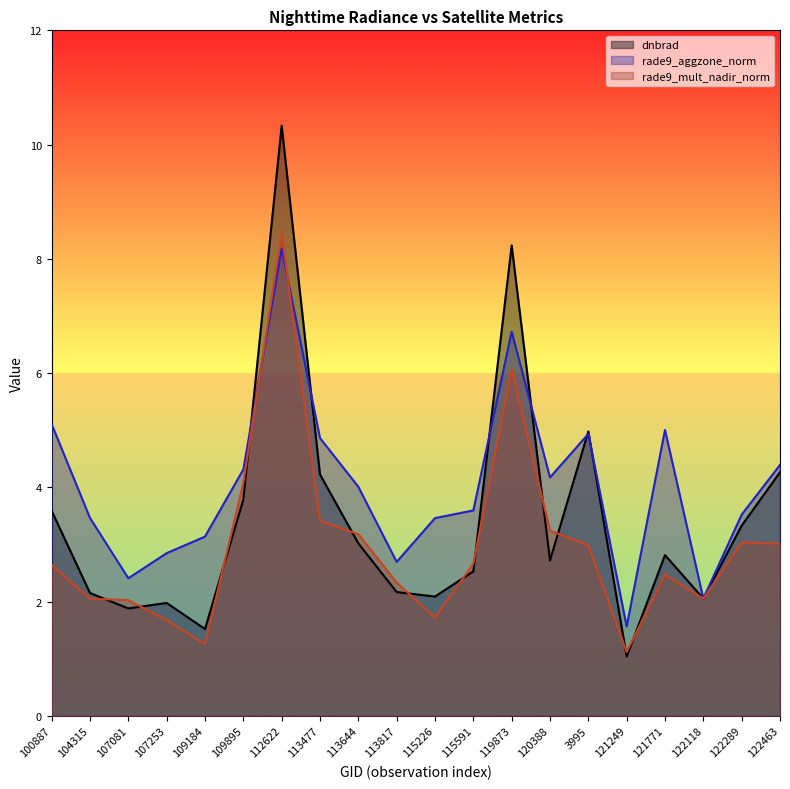

How many lines are shown in the chart?

3